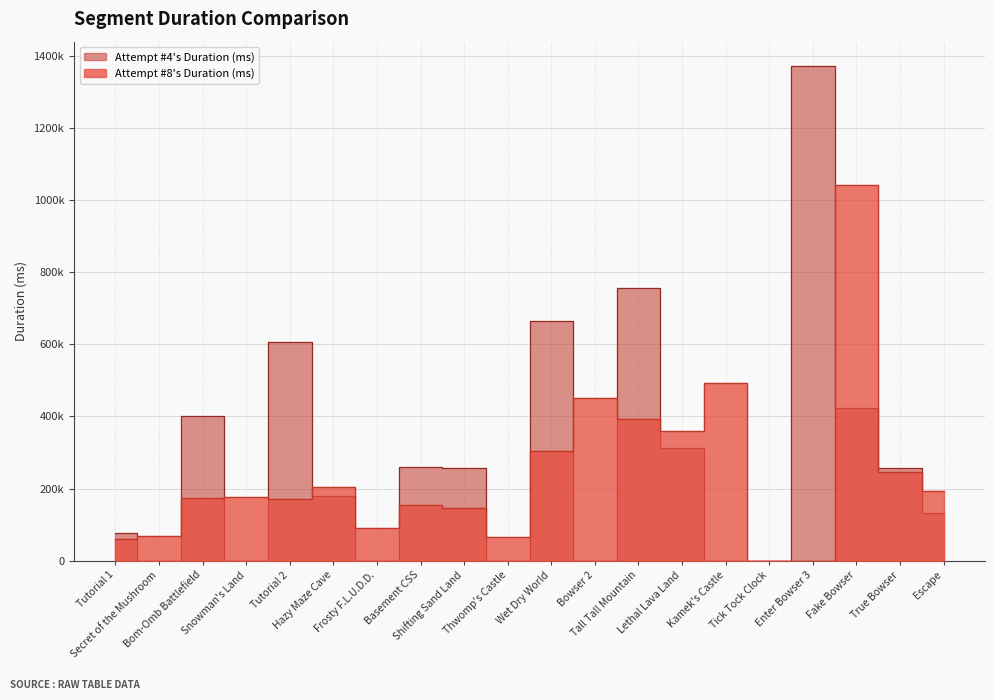

The value of Attempt #8's Duration (ms) at Thwomp's Castle is 64652. True or false?

True